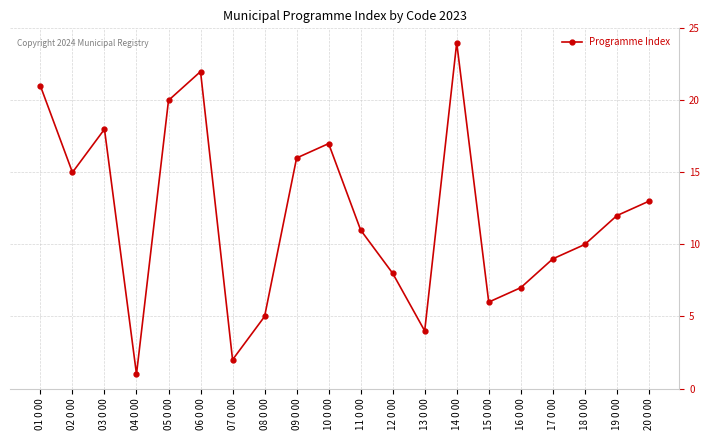

What is the sum of all values?

241